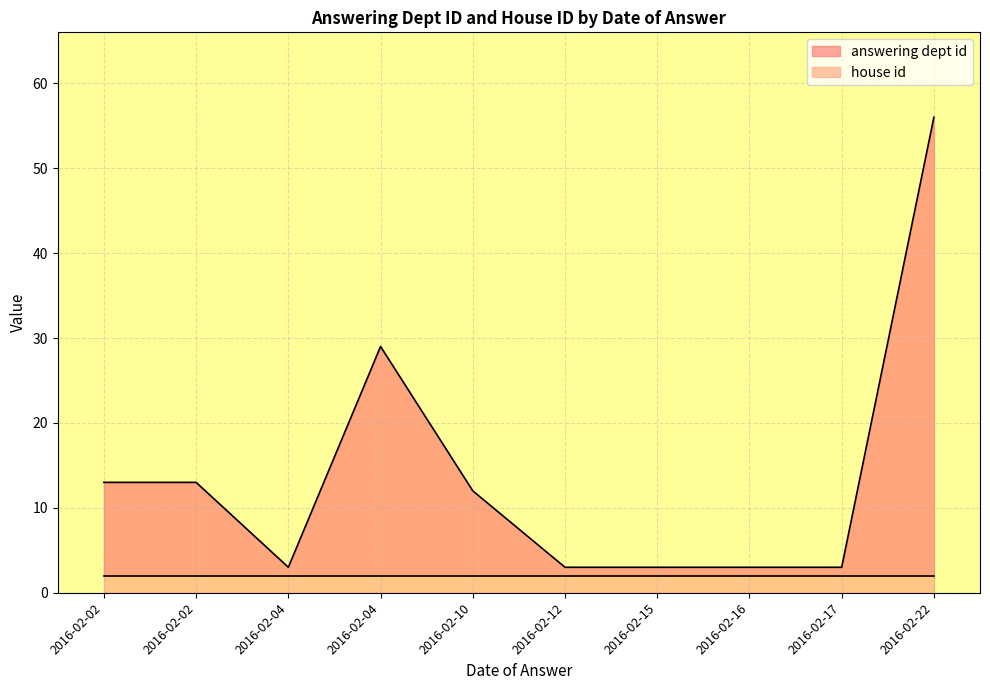

At which category does answering dept id reach its first local peak?

2016-02-04